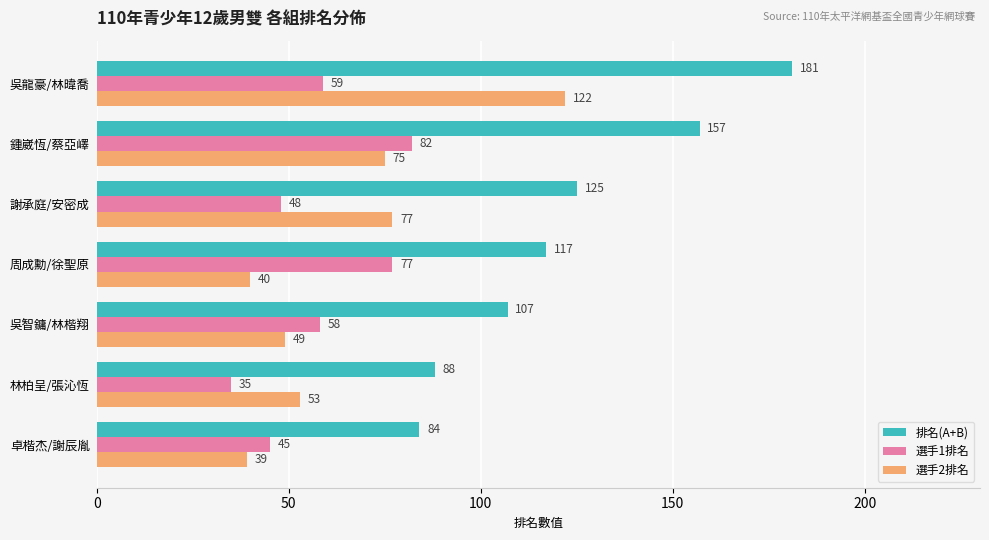

Is the value of 選手2排名 at 卓楷杰/謝辰胤 greater than the value of 排名(A+B) at 林柏呈/張沁恆?

No